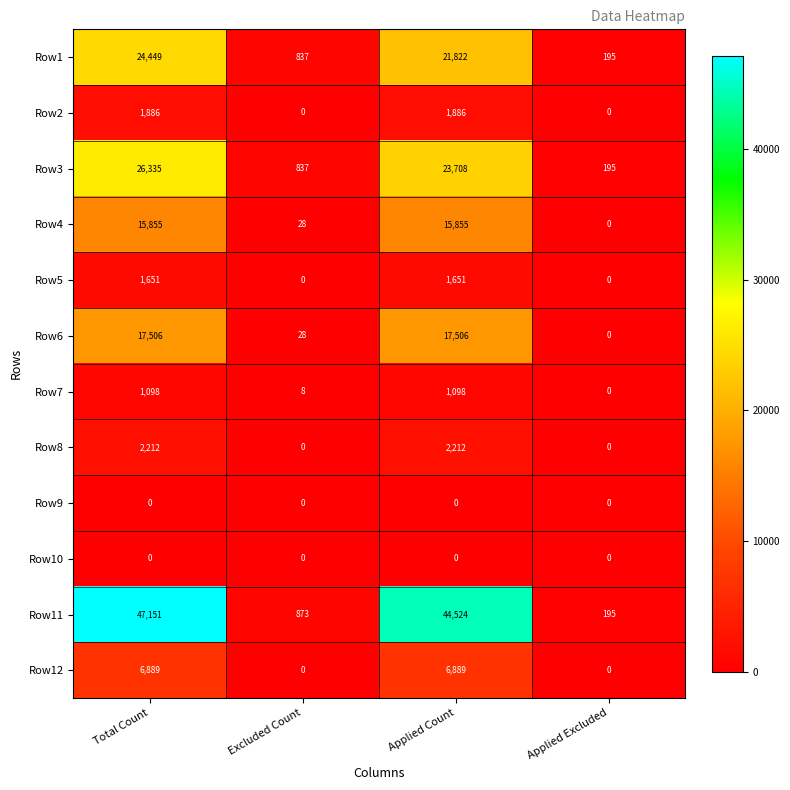

The value of Row8 at Excluded Count is 0. True or false?

True